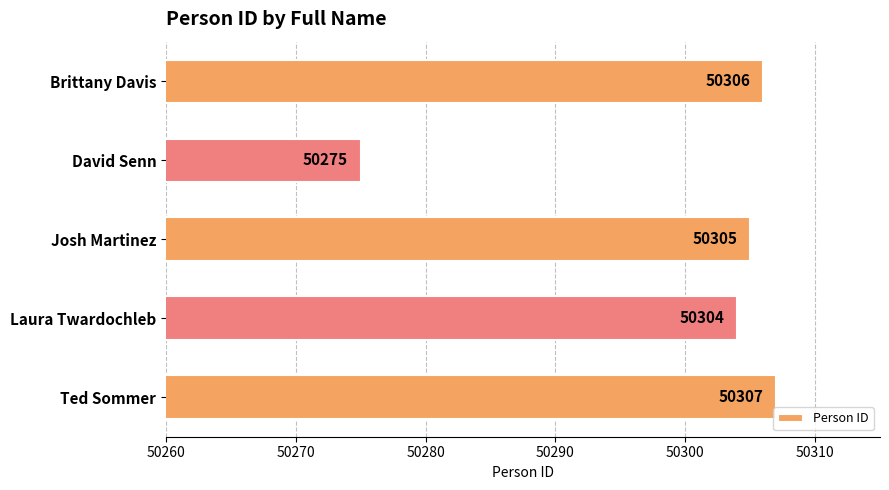

What is the difference between the second highest and minimum values?

31